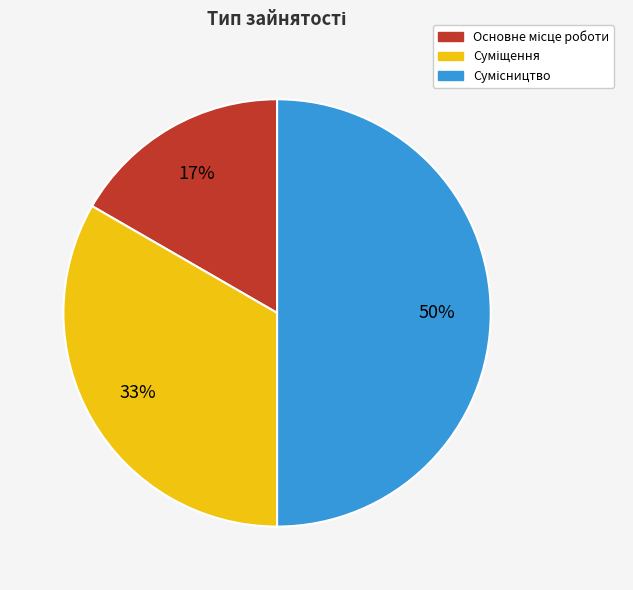

To the nearest percent, what is the difference between the largest and smallest slice percentages?

33%